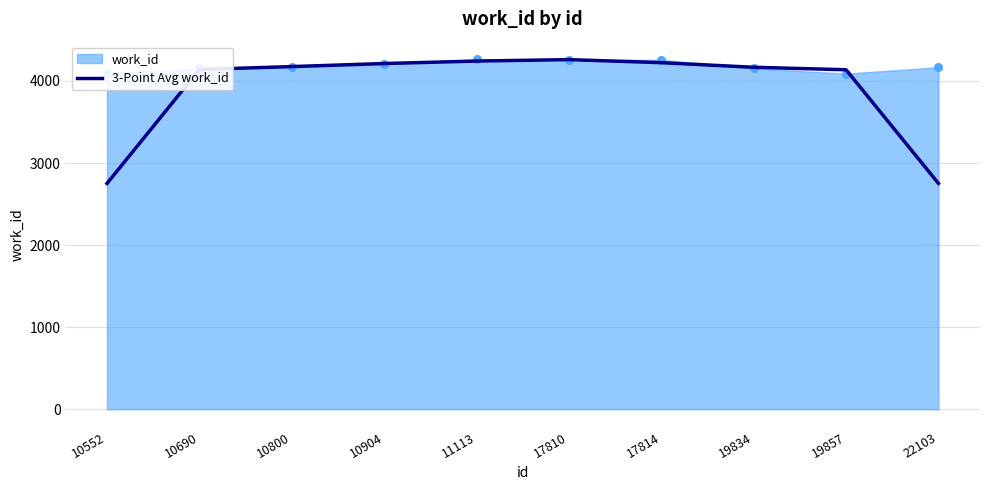

Which has a higher value, 19857 or 10800?

10800